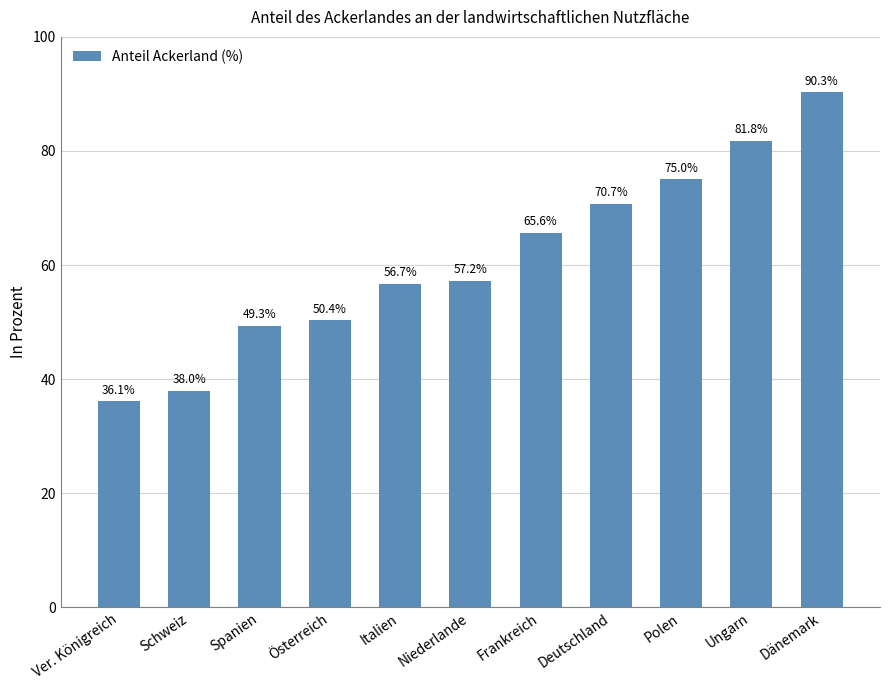

List the labels in order of value, smallest first.

Ver. Königreich, Schweiz, Spanien, Österreich, Italien, Niederlande, Frankreich, Deutschland, Polen, Ungarn, Dänemark